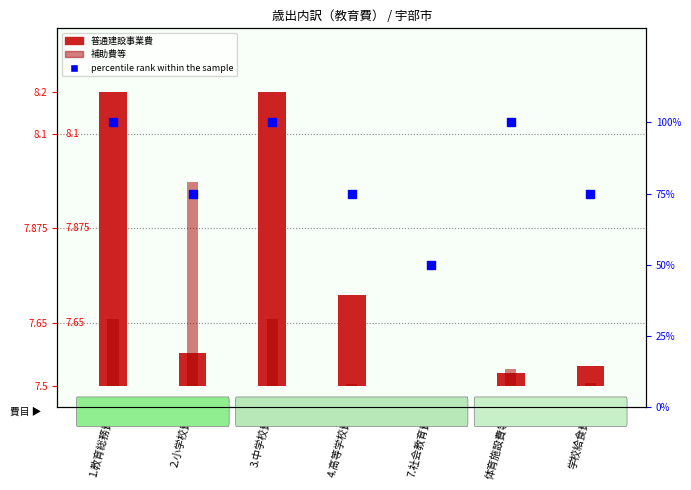

Which series has the largest Y range (max minus min)?

percentile rank within the sample